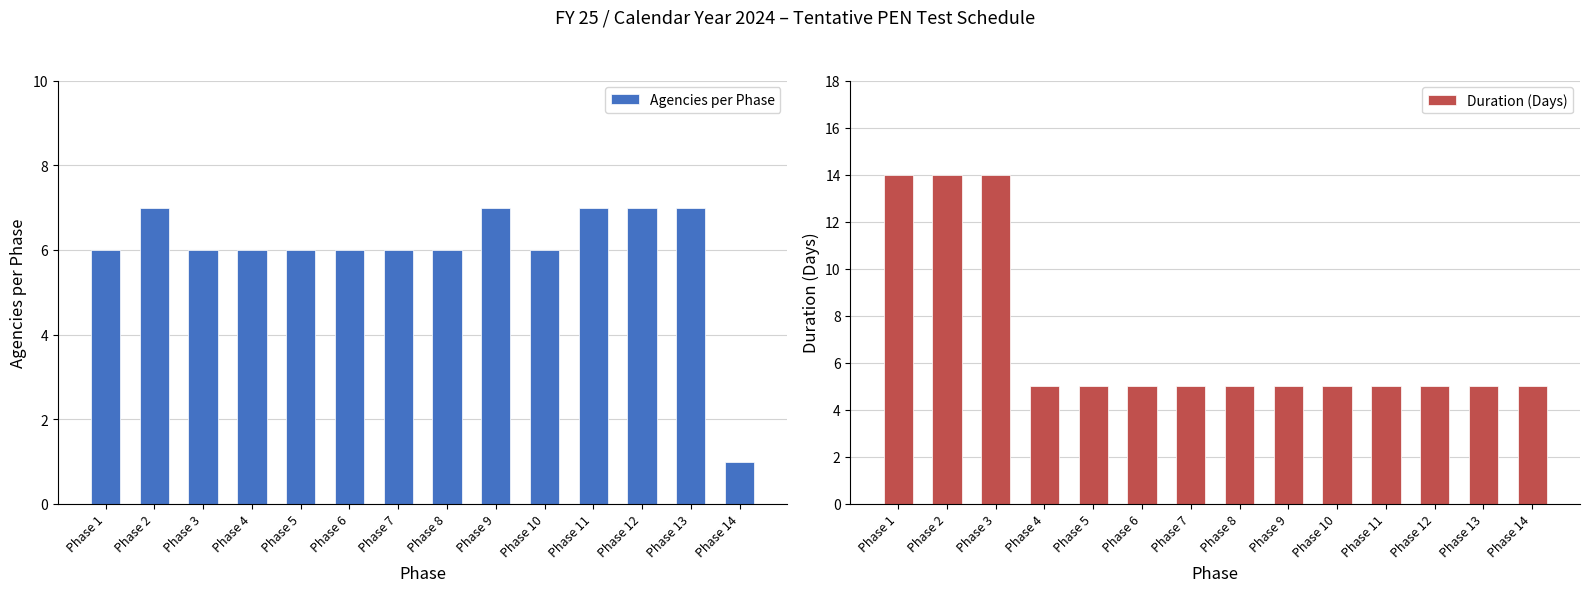

At which category is the sum across all series the highest?

Phase 2